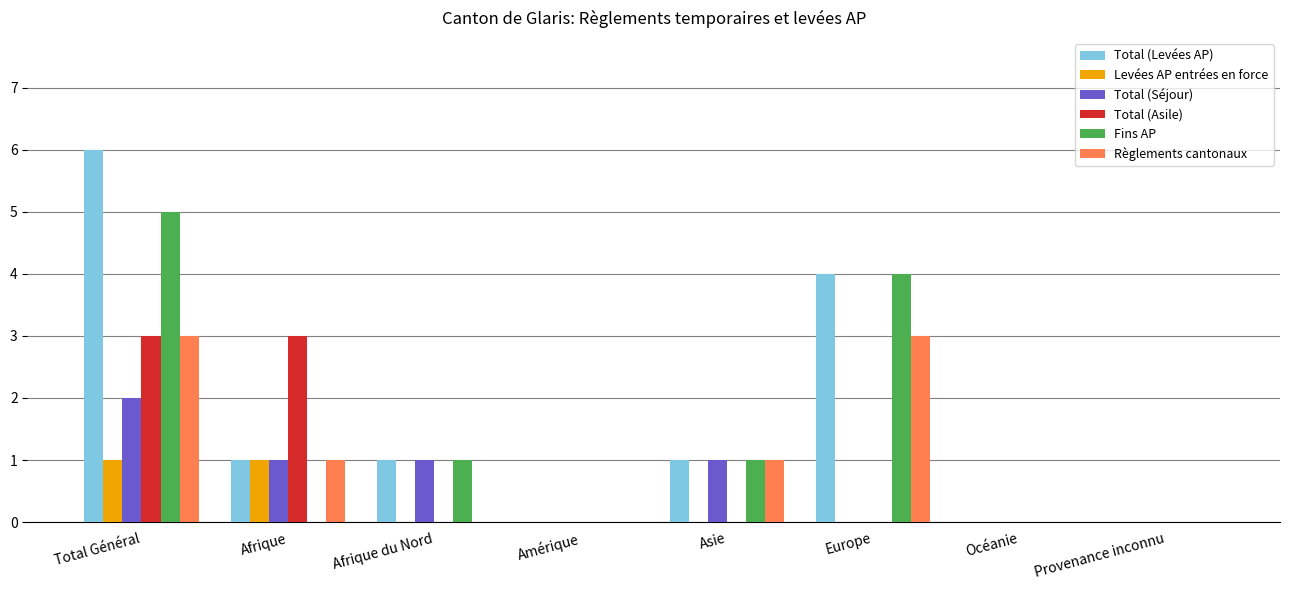

Count the number of categories in the chart.

8